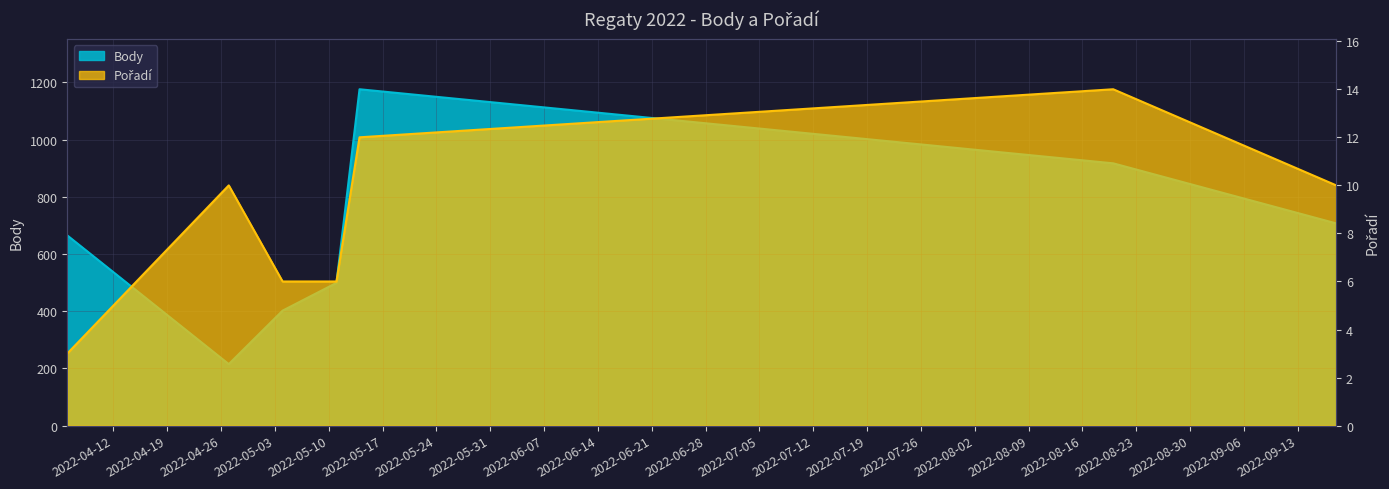

How many lines are shown in the chart?

2